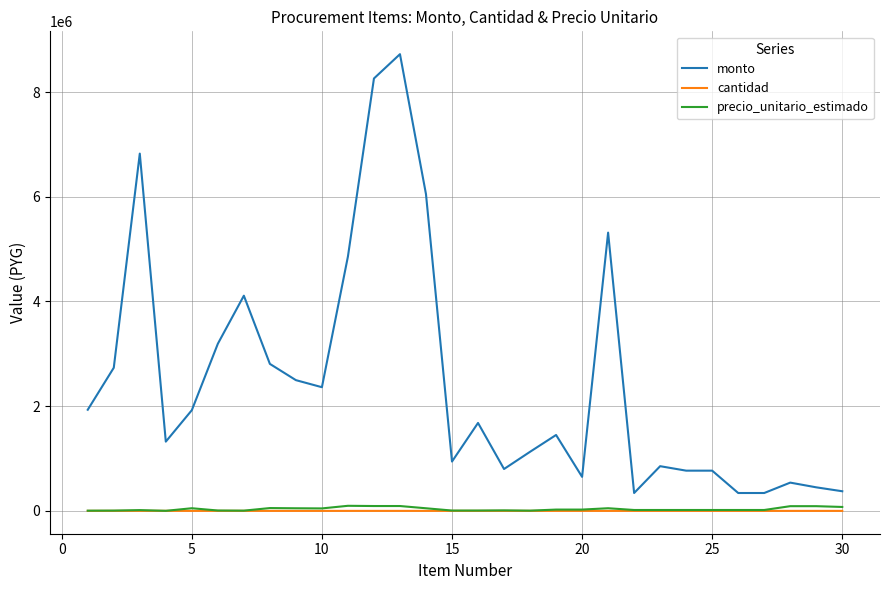

What is the difference between the maximum and minimum values in the monto series?

8382862